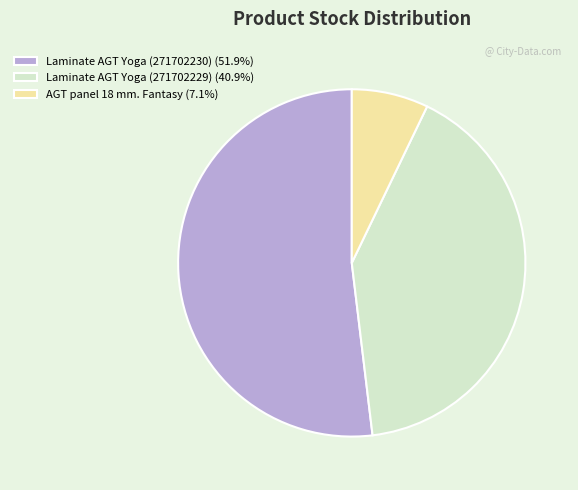

Which category accounts for the majority?

Laminate AGT Yoga (271702230)